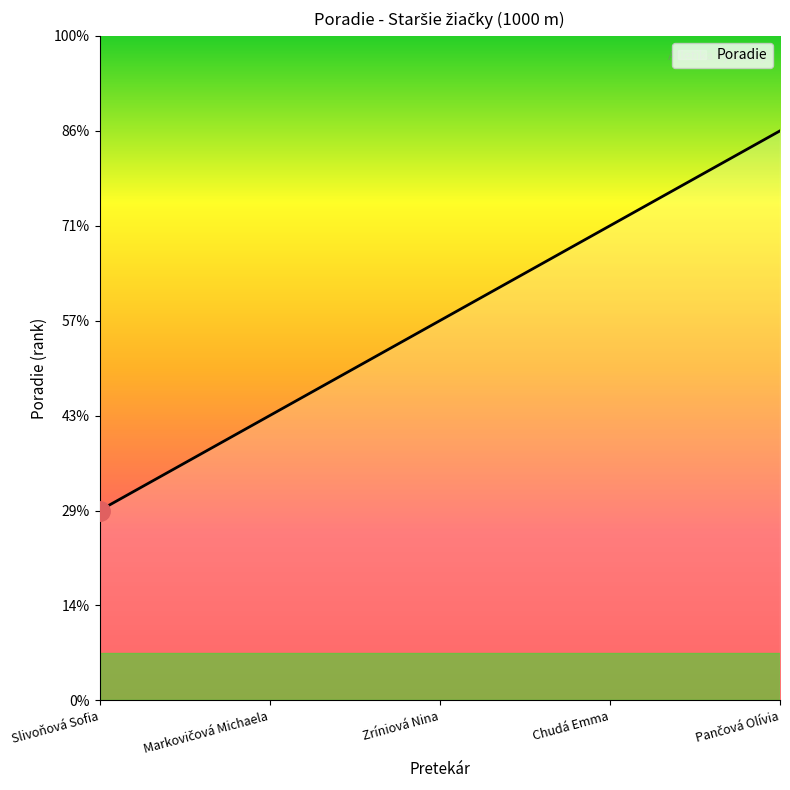

Rank the categories by value from lowest to highest.

Slivoňová Sofia, Markovičová Michaela, Zríniová Nina, Chudá Emma, Pančová Olívia